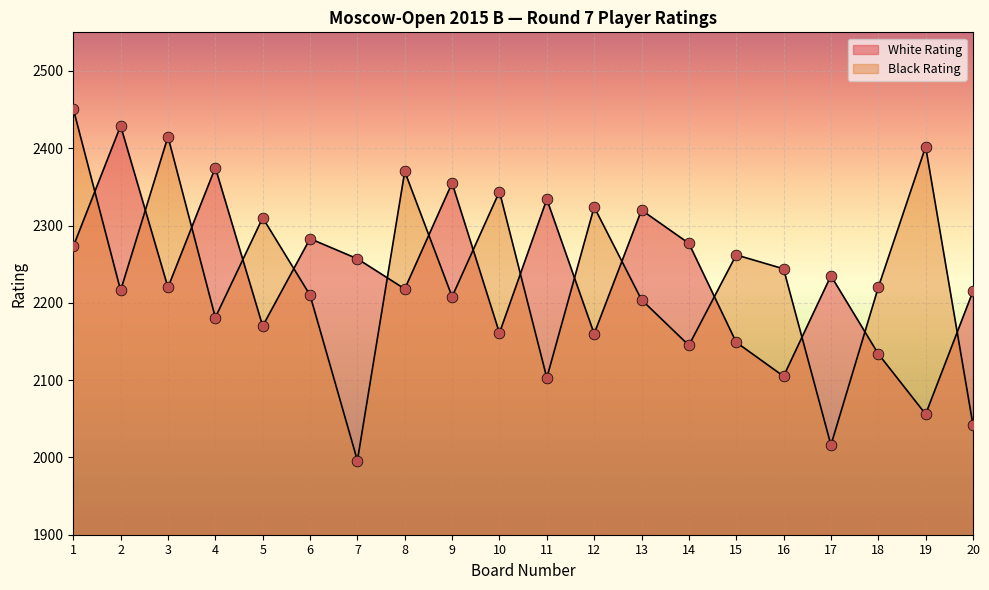

At how many categories does at least one series exceed 2393?

4